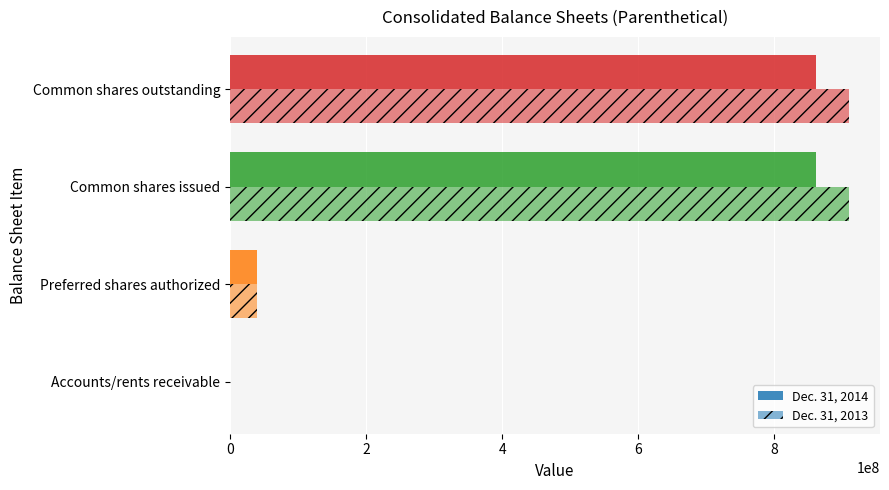

Reading right to left, transcribe all the data shown in this chart.

Dec. 31, 2014: 861824777	861824777	40000000	5909
Dec. 31, 2013: 909855173	909855173	40000000	9332